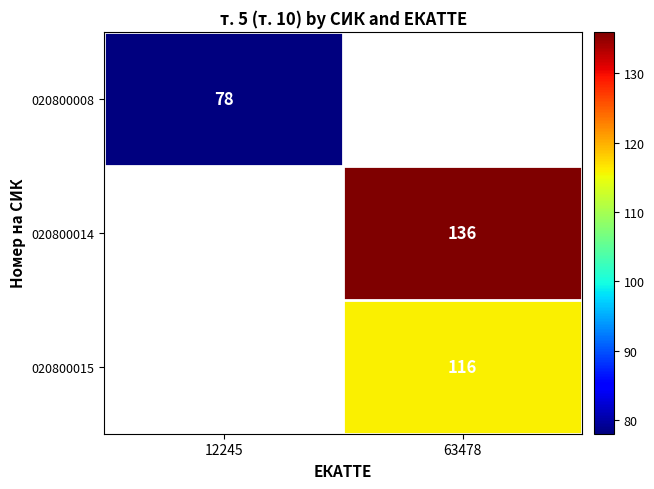

How many distinct data groups are displayed?

3